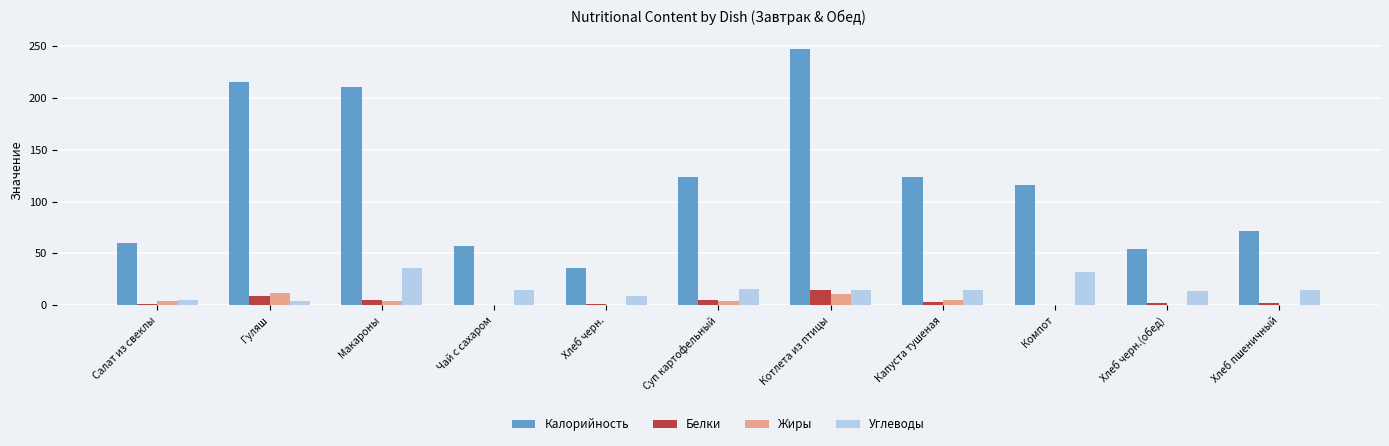

Is the value of Углеводы at Гуляш greater than the value of Калорийность at Хлеб пшеничный?

No